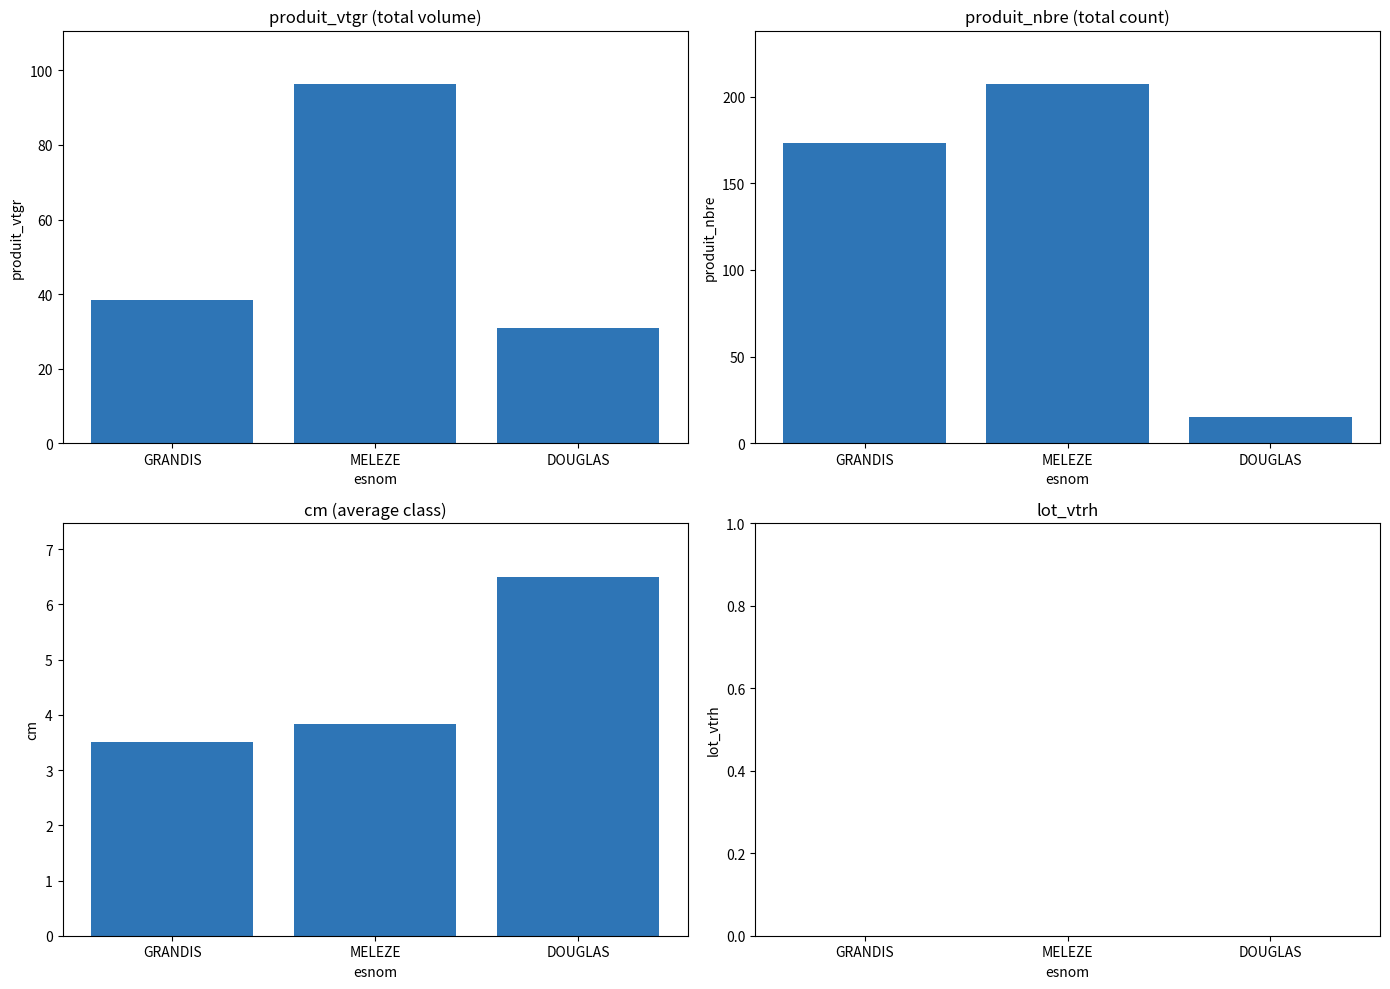

At which label does lot_vtrh reach its minimum?

GRANDIS